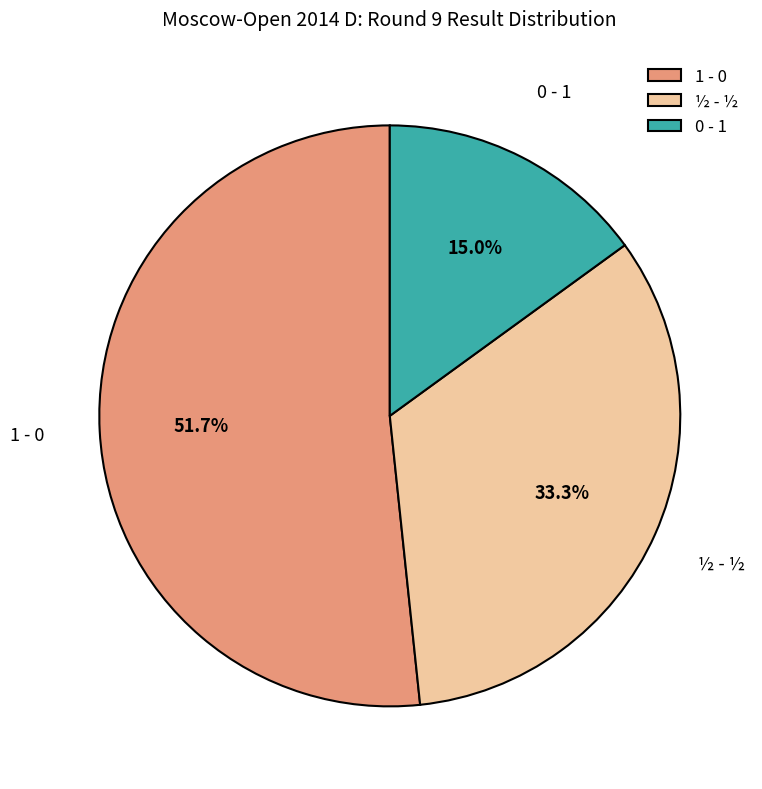

What is the ratio of the value at ½ - ½ to the value at 0 - 1?

2.2